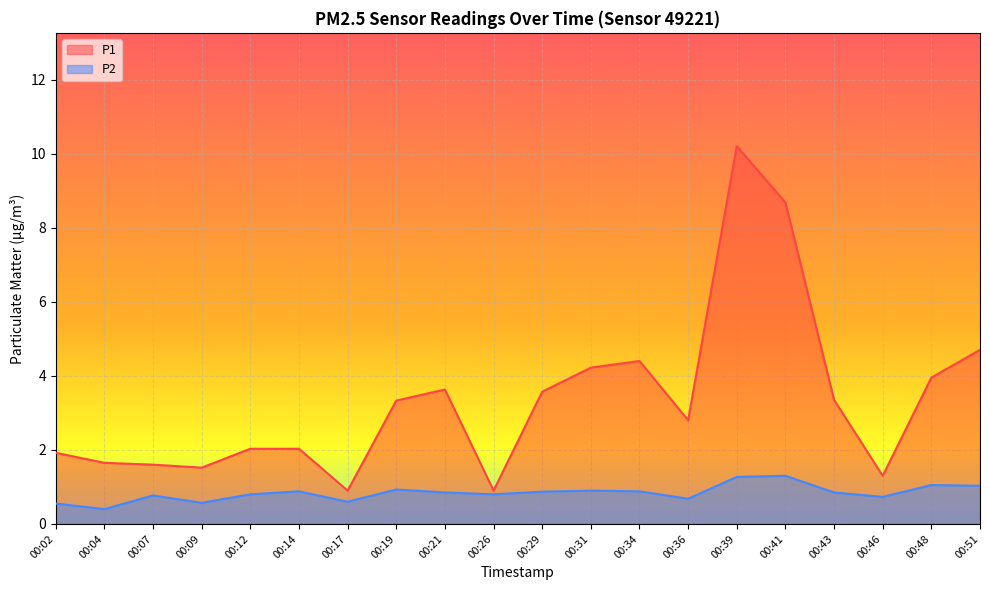

Reading right to left, extract all data points from this chart.

P1: 4.7	4.0	1.3	3.4	8.7	10.2	2.8	4.4	4.2	3.6	0.9	3.6	3.3	0.9	2.0	2.0	1.5	1.6	1.6	1.9
P2: 1.0	1.1	0.7	0.8	1.3	1.3	0.7	0.9	0.9	0.9	0.8	0.8	0.9	0.6	0.9	0.8	0.6	0.8	0.4	0.6